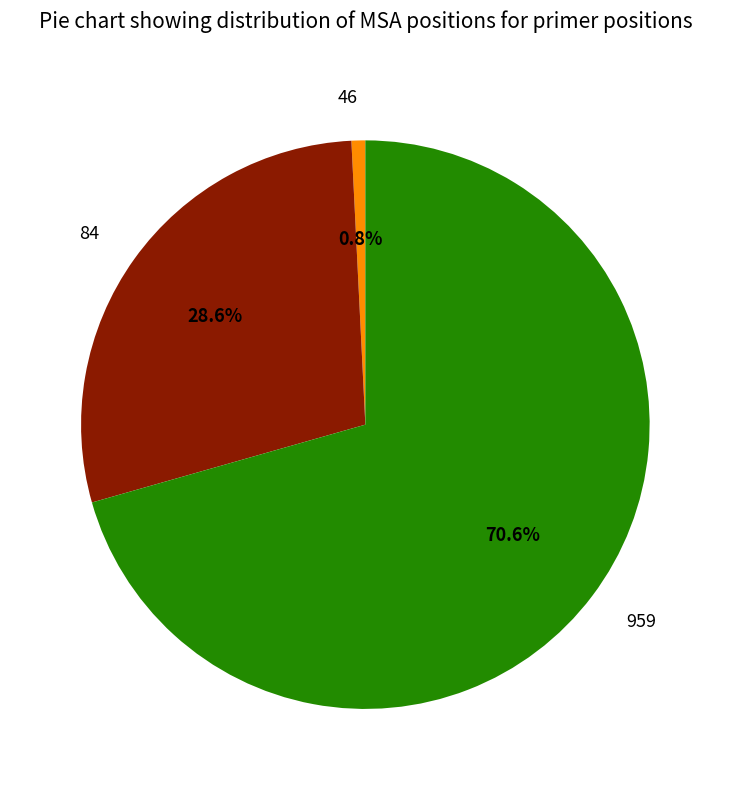

How many segments does this pie chart have?

3